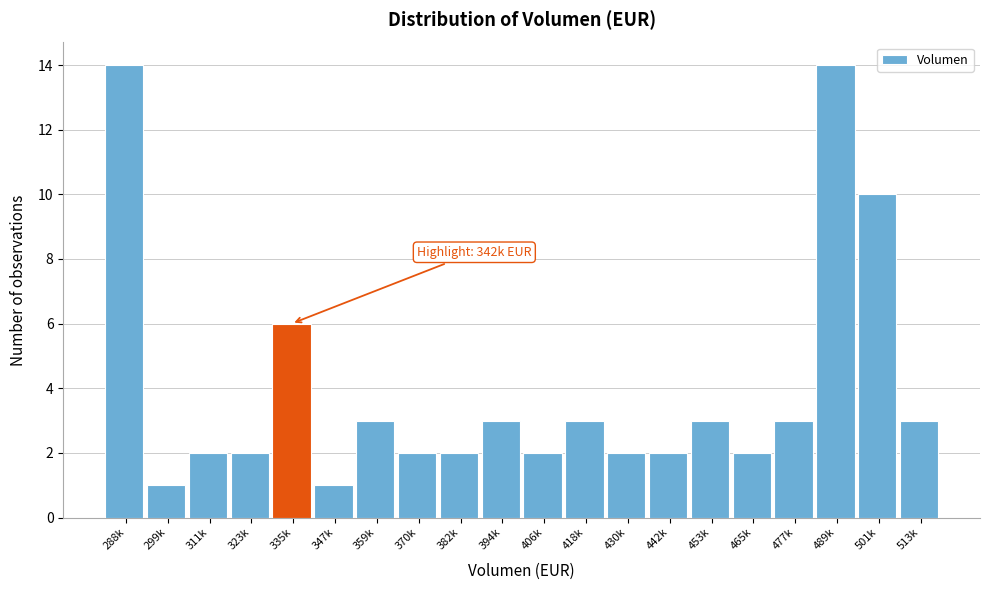

Reading left to right, extract all data points from this chart.

14	1	2	2	6	1	3	2	2	3	2	3	2	2	3	2	3	14	10	3